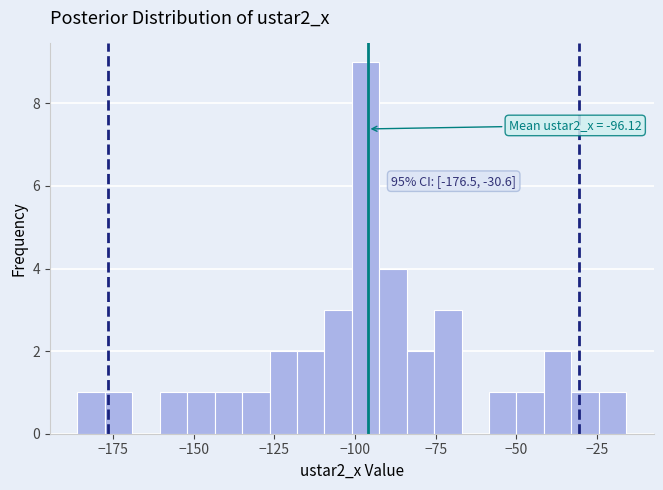

Read against the x-axis, roughly where is the centre of the tallest bar?

-95